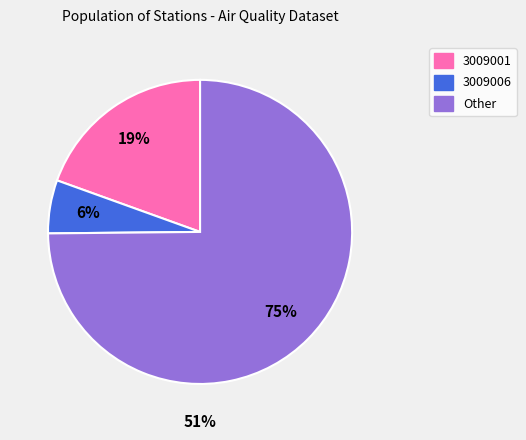

Rank the categories by value from highest to lowest.

Other, 3009001, 3009006